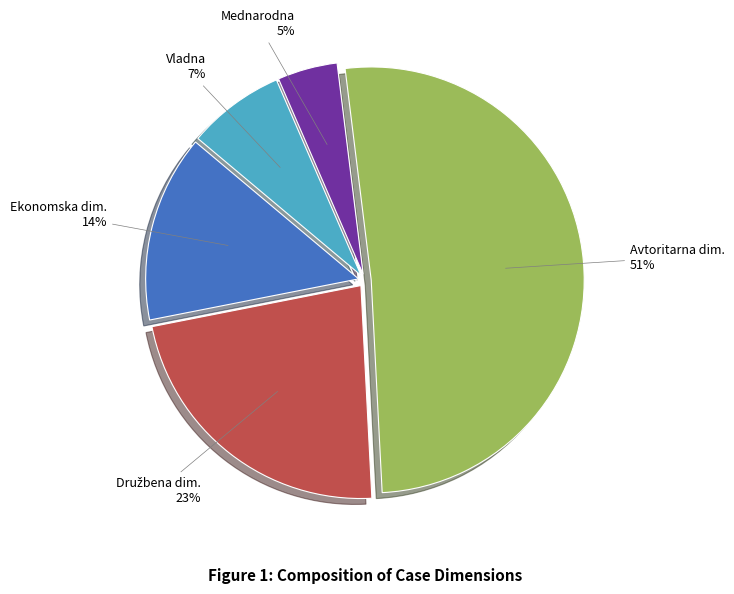

Is the sum of Avtoritarna dim. and Vladna greater than half?

Yes